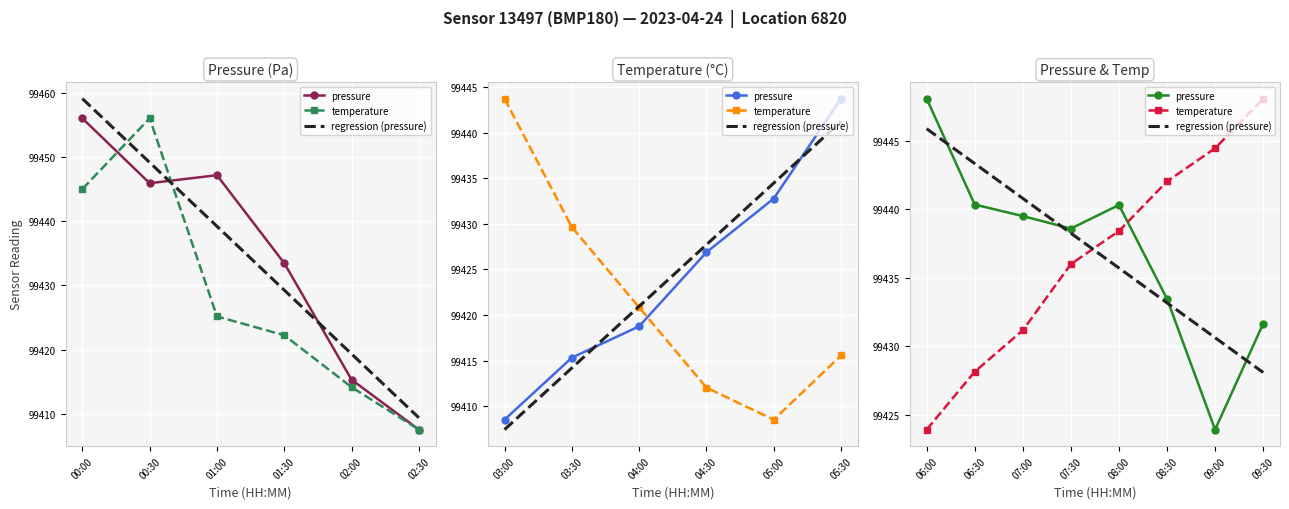

The pressure series shows 99431.7 at 09:30. True or false?

True